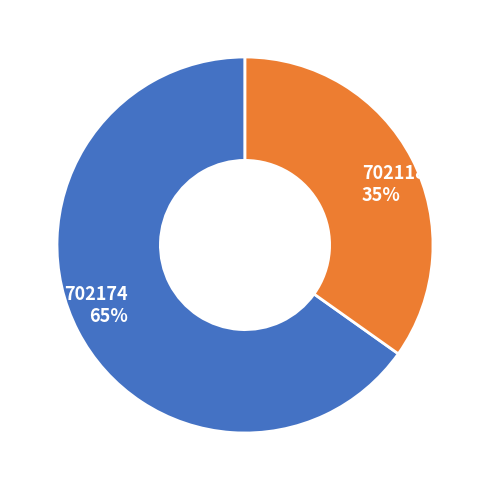

Approximately how many times larger is the value at 702118 compared to 702174?

0.5